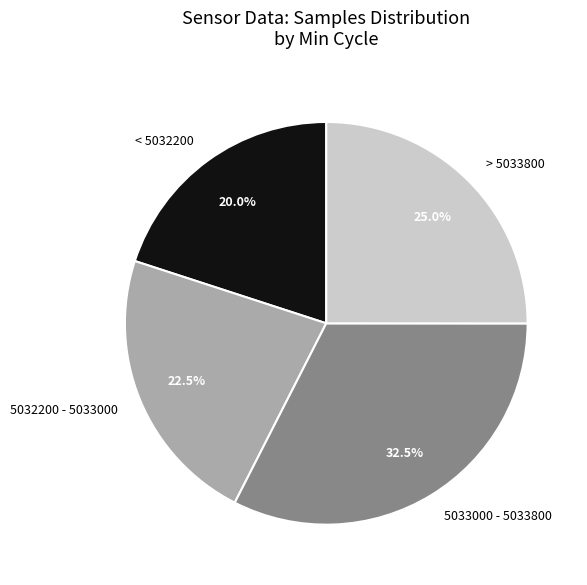

Which slice is the largest?

5033000 - 5033800